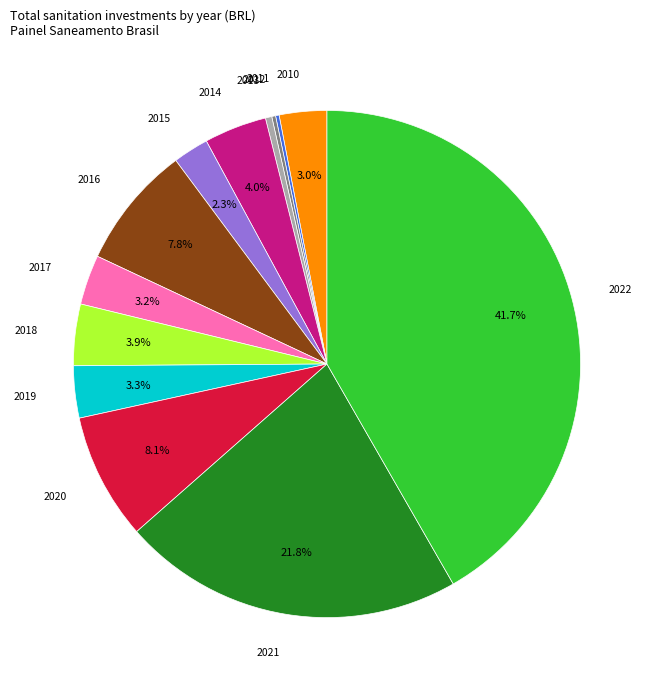

What percentage is the 2022 slice, to the nearest percent?

42%